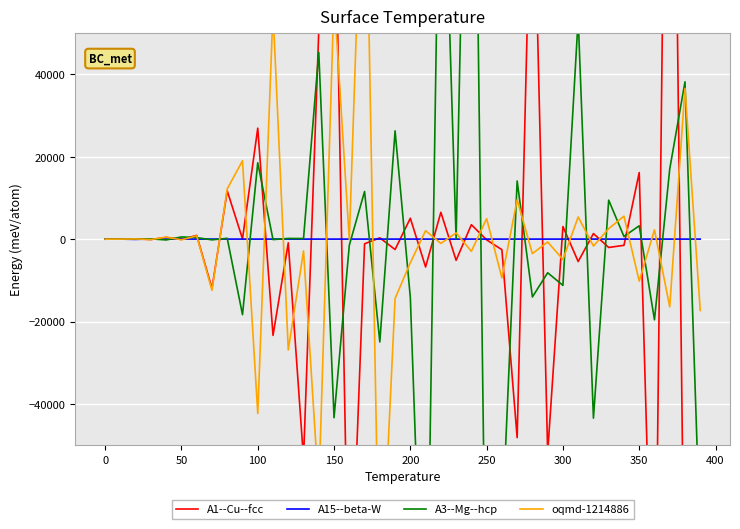

In A1--Cu--fcc, how many points are higher than both neighbors (excluding endpoints)?

16